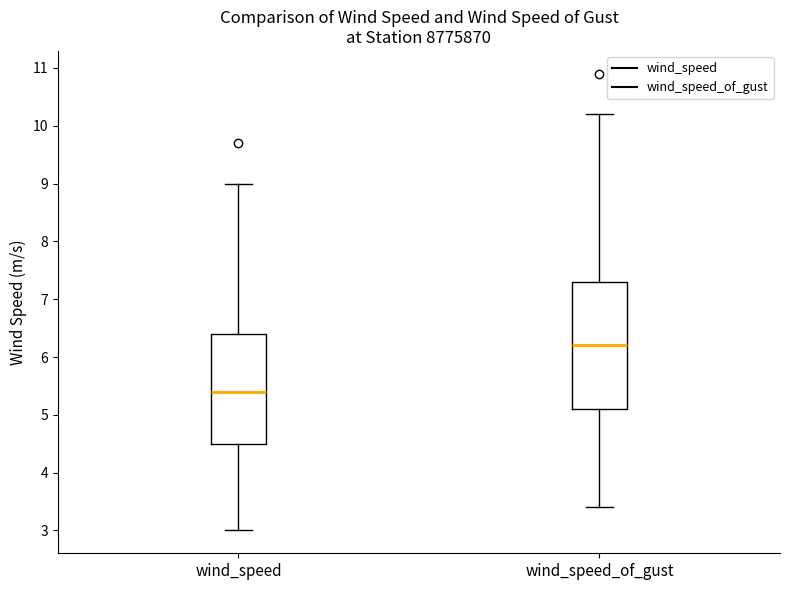

Reading left to right, transcribe this box plot: for each box, give where its median line is, the range the box spans, and where its two whiskers end, as read against the y-axis. The values are not printed on the chart, so give them approximately, as read against the axis.

wind_speed: median 5.4, box 4.5 to 6.4, whiskers 3.0 to 9.0
wind_speed_of_gust: median 6.2, box 5.1 to 7.3, whiskers 3.4 to 10.2